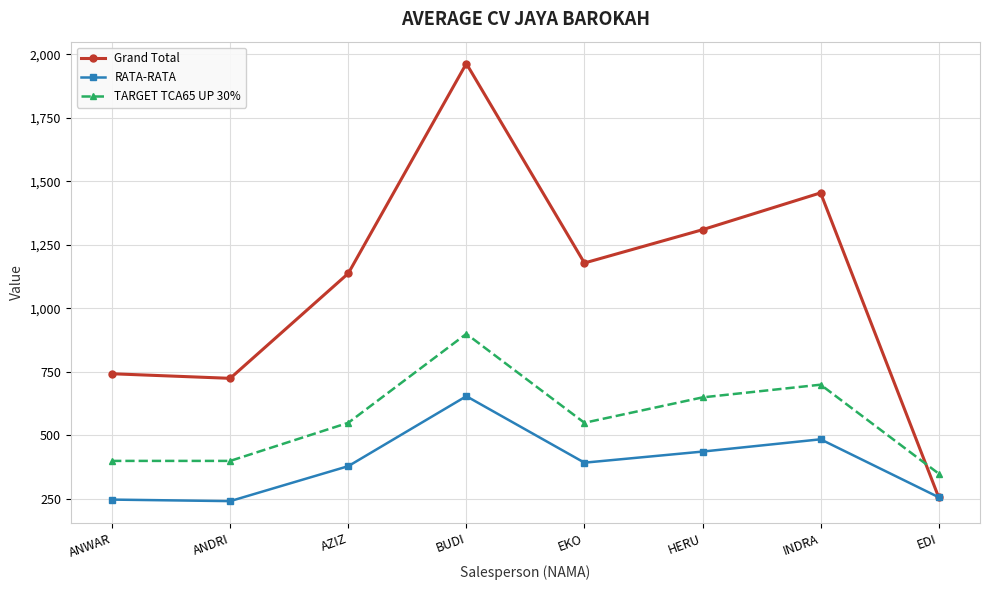

Between which two adjacent categories do Grand Total and TARGET TCA65 UP 30% first intersect?

INDRA and EDI